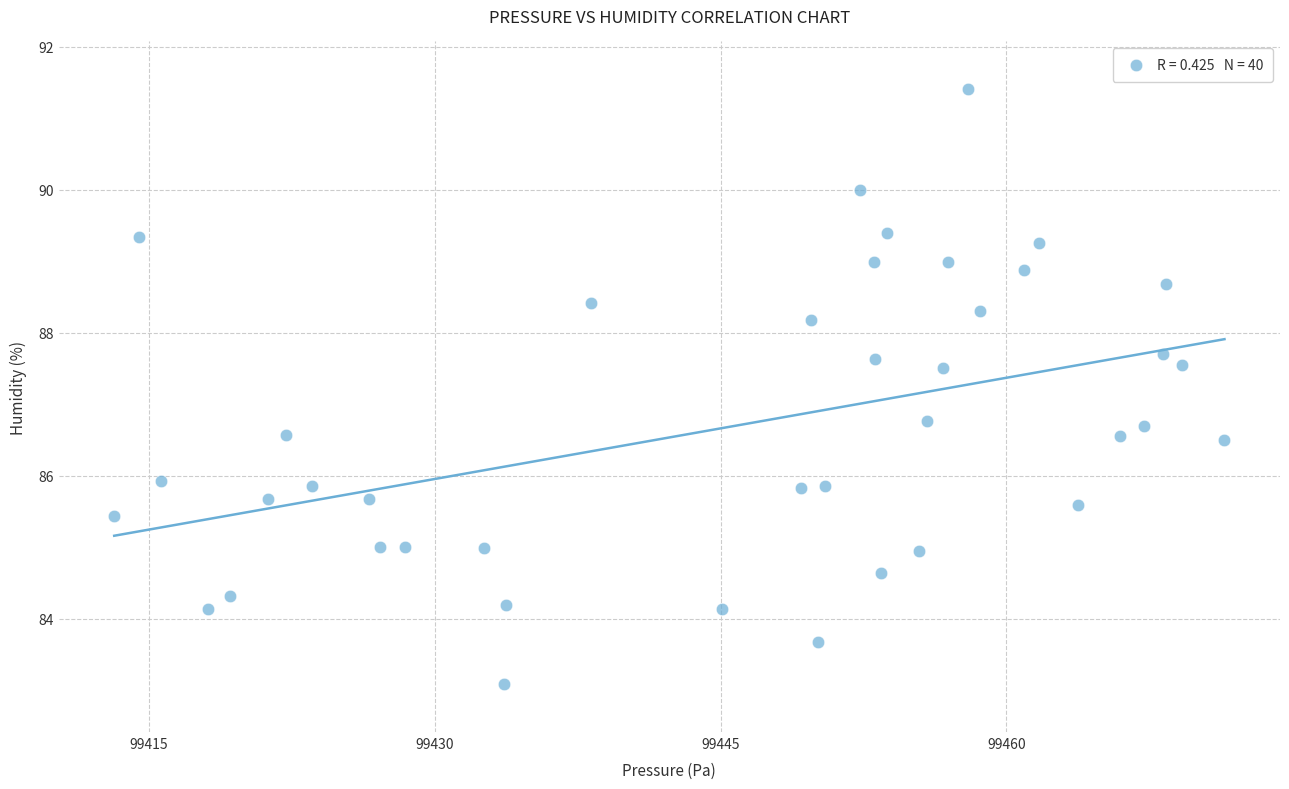

What is the range of X values (max minus min)?

58.2